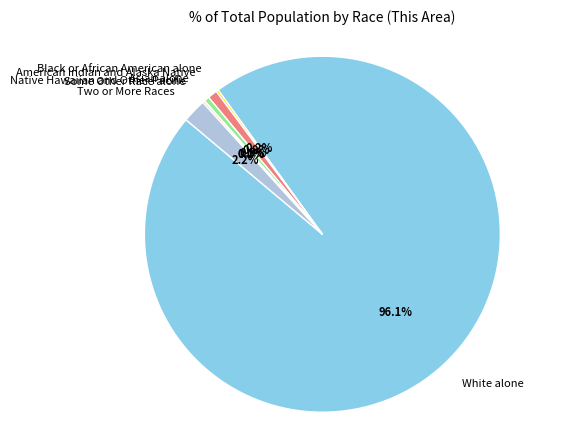

Which slice represents more than half of the pie?

White alone